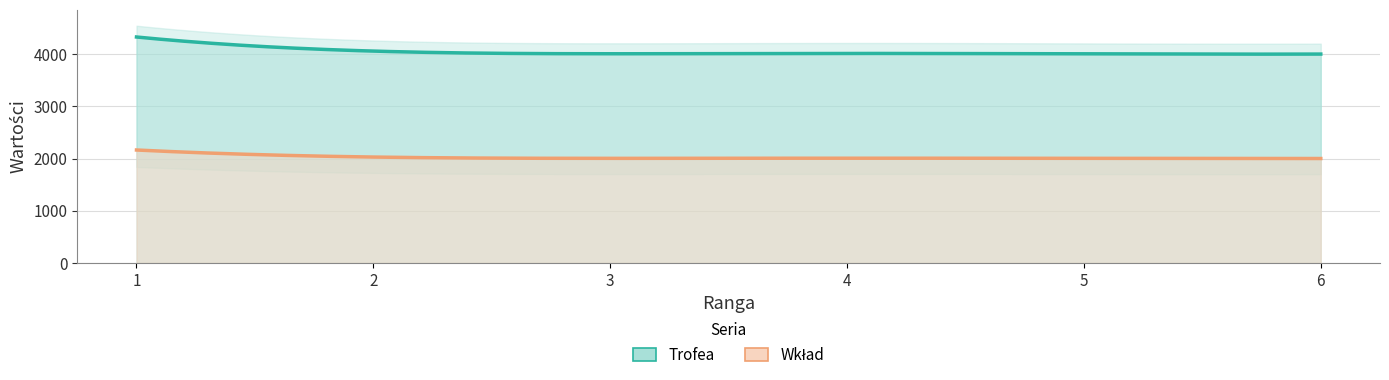

At how many categories does at least one series exceed 2823?

6